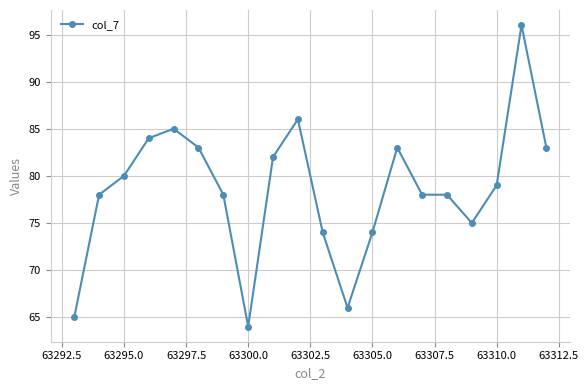

True or false: the data has more than 0 interior local peaks.

True